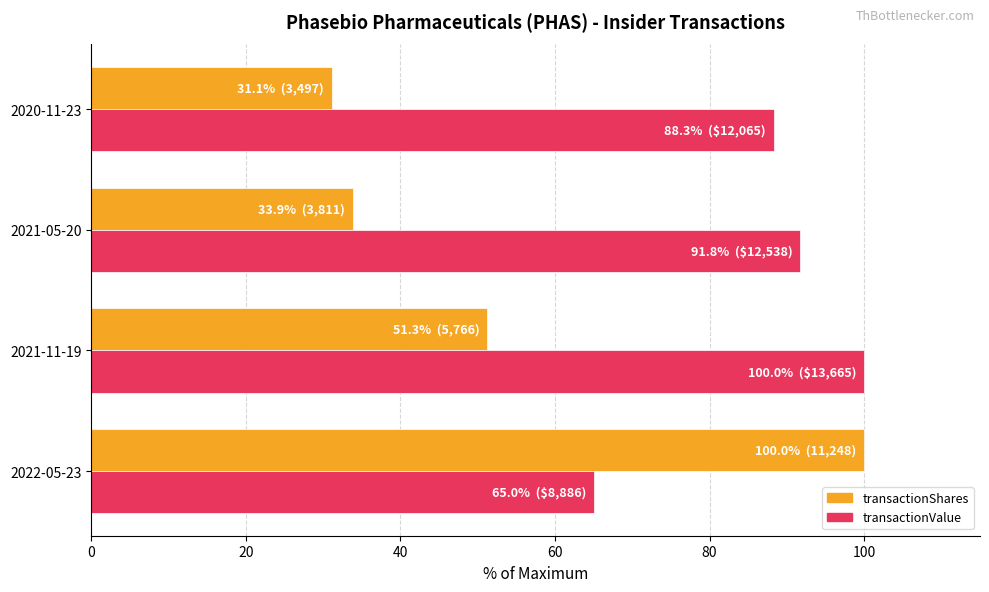

At which category is the sum across all series the highest?

2022-05-23